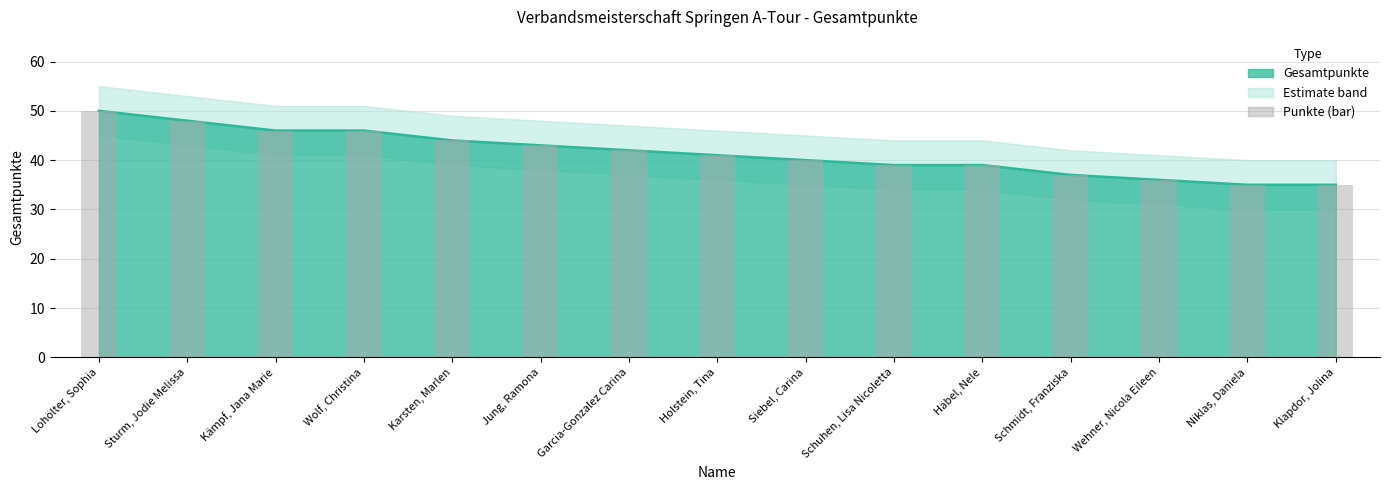

List the labels in order of value, largest first.

Lohölter, Sophia, Sturm, Jodie Melissa, Kämpf, Jana Marie, Wolf, Christina, Karsten, Marlen, Jung, Ramona, Garcia-Gonzalez Carina, Holstein, Tina, Siebel, Carina, Schuhen, Lisa Nicoletta, Häbel, Nele, Schmidt, Franziska, Wehner, Nicola Eileen, Niklas, Daniela, Klapdor, Jolina